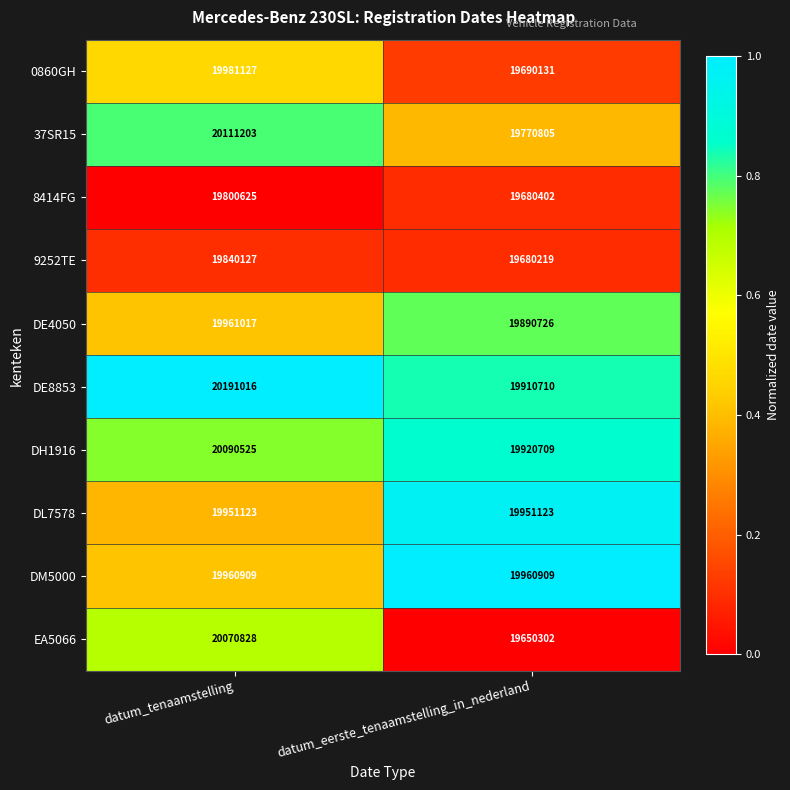

Reading left to right, what are all the values shown in this chart?

0860GH: 19981127	19690131
37SR15: 20111203	19770805
8414FG: 19800625	19680402
9252TE: 19840127	19680219
DE4050: 19961017	19890726
DE8853: 20191016	19910710
DH1916: 20090525	19920709
DL7578: 19951123	19951123
DM5000: 19960909	19960909
EA5066: 20070828	19650302